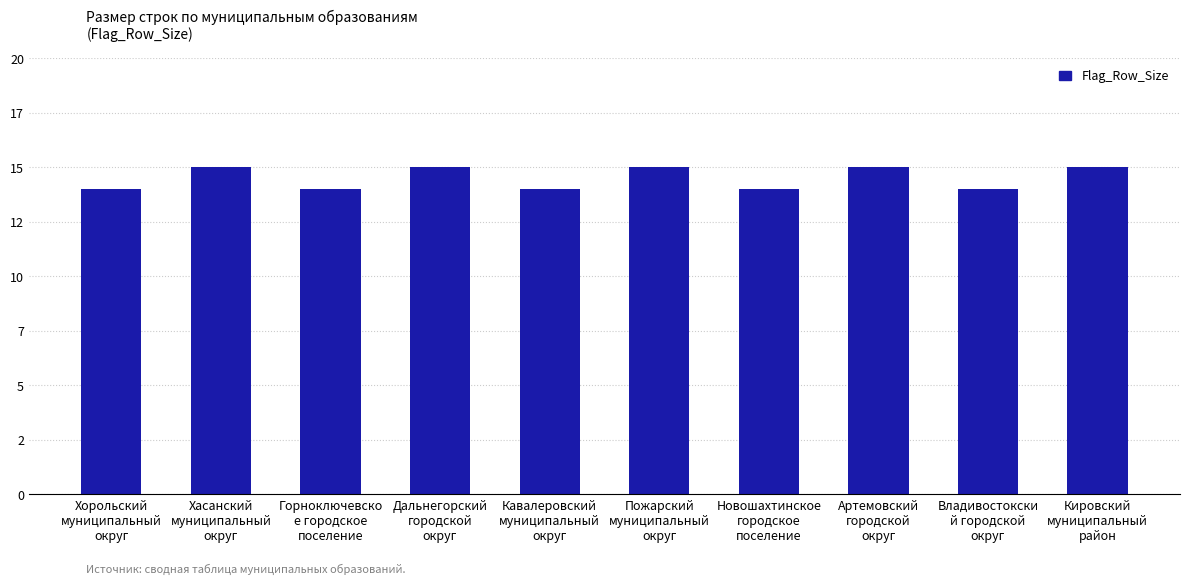

Which category has the lowest value across all series?

Хорольский
муниципальный
округ